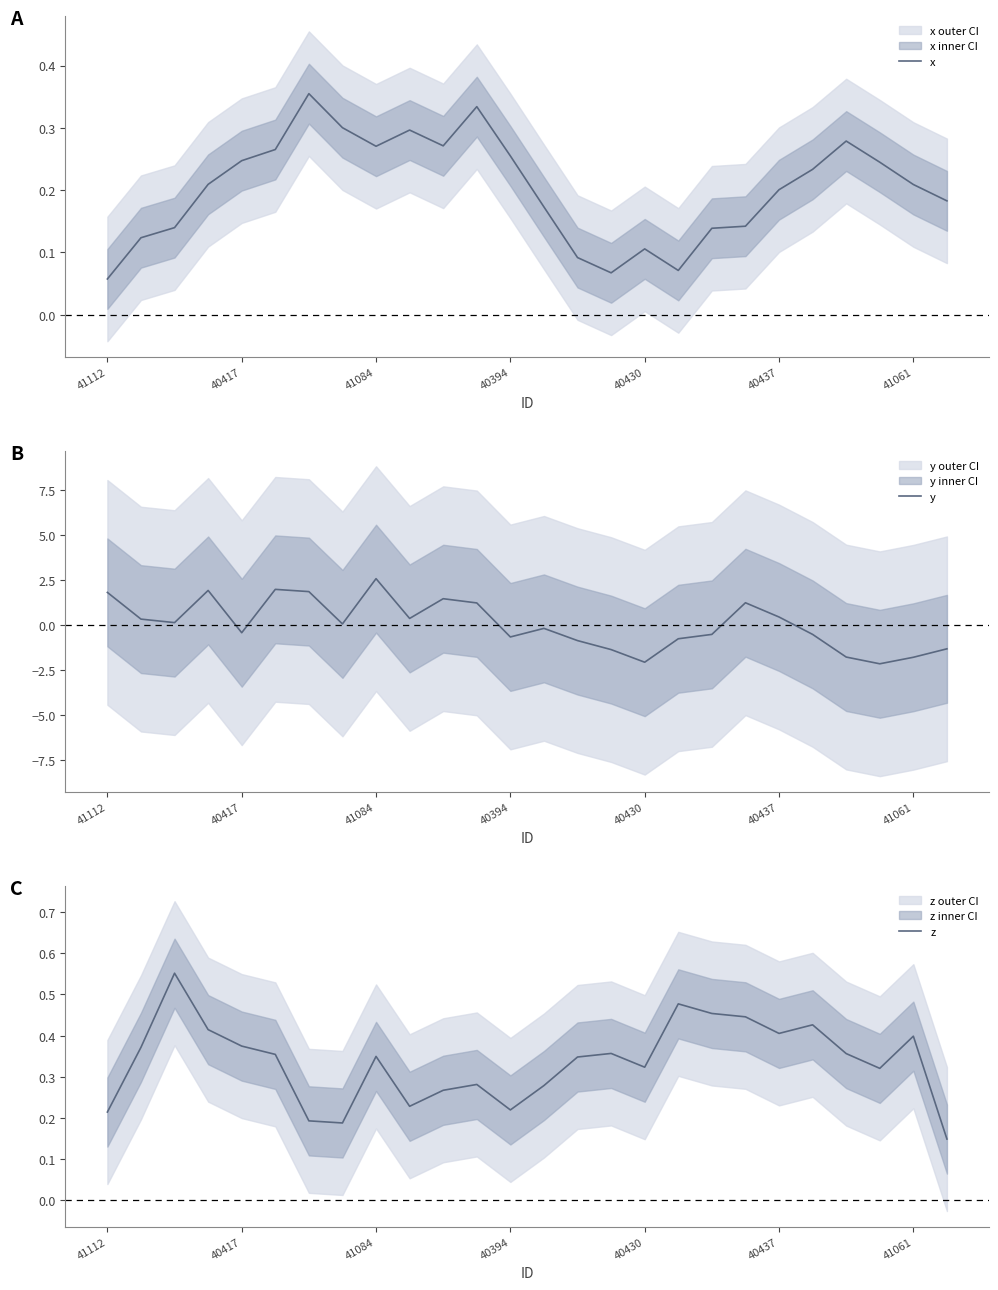

What is the difference between the highest and lowest values at 21?

0.9